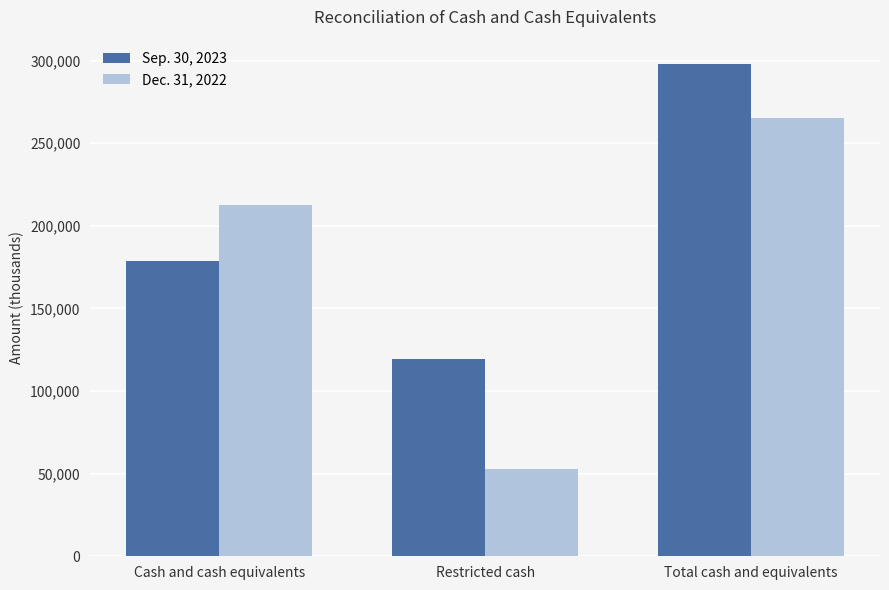

What is the label of the 3rd bar from the left?

Total cash and equivalents